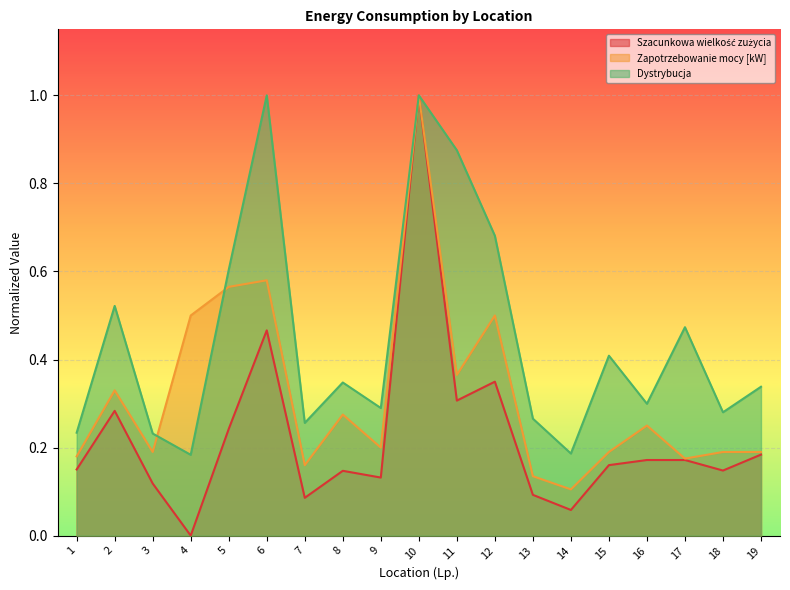

Is it true that Szacunkowa wielkość zużycia equals 0.2 at 17?

True